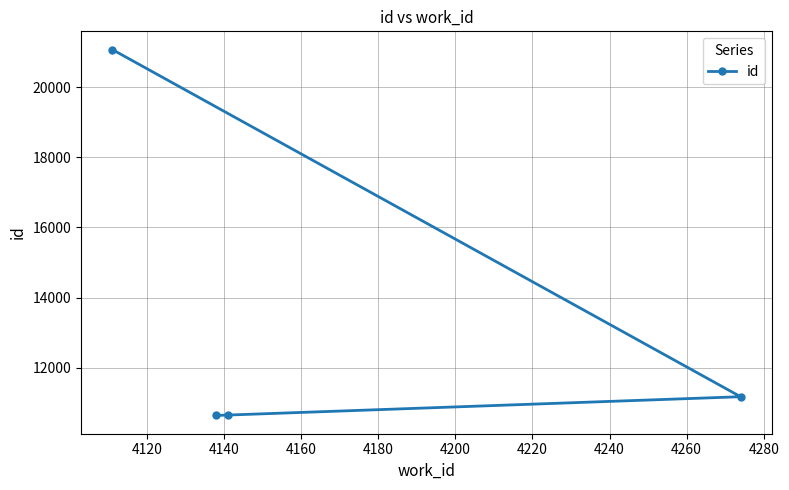

Reading right to left, transcribe all the data shown in this chart.

21075	11171	10648	10637